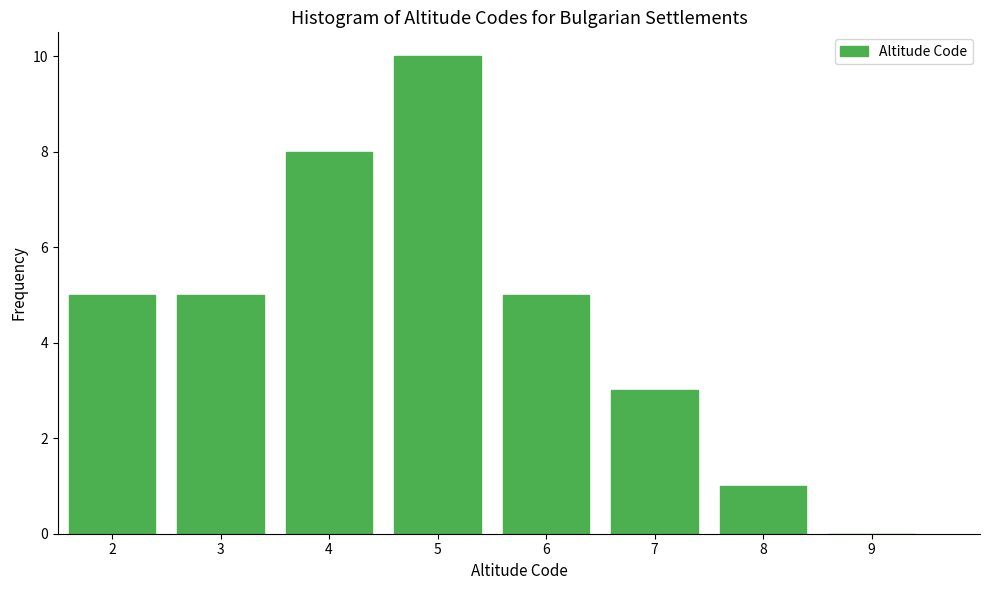

Reading right to left, extract all data points from this chart.

9=0	8=1	7=3	6=5	5=10	4=8	3=5	2=5